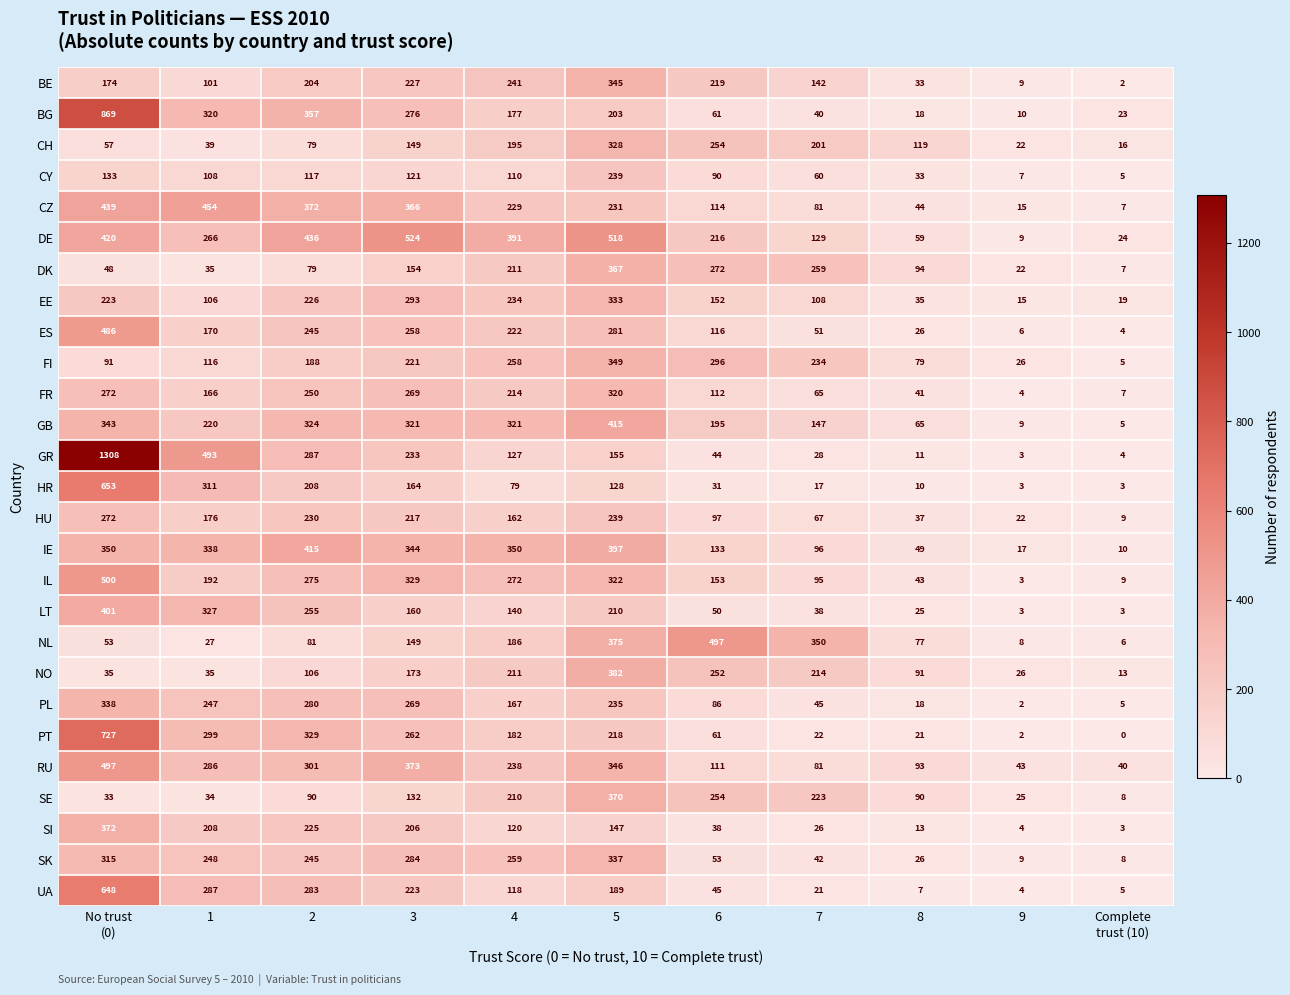

The HR series shows 6 at 8. True or false?

False